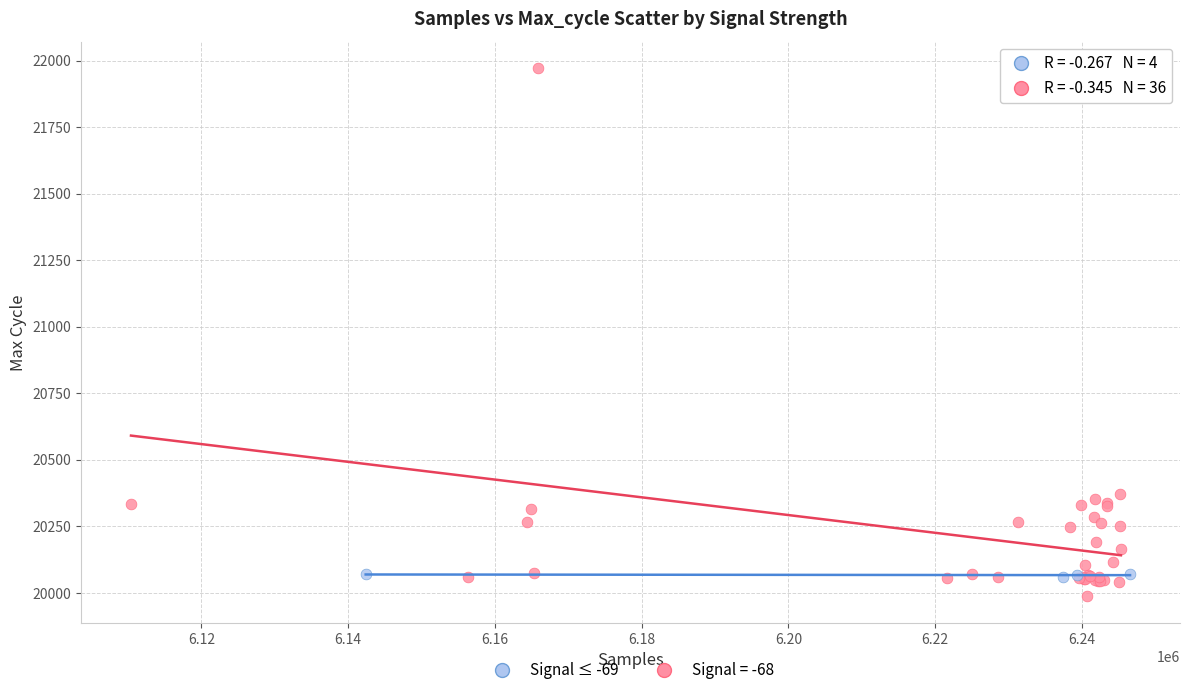

Which series reaches the maximum Y coordinate?

Signal = -68